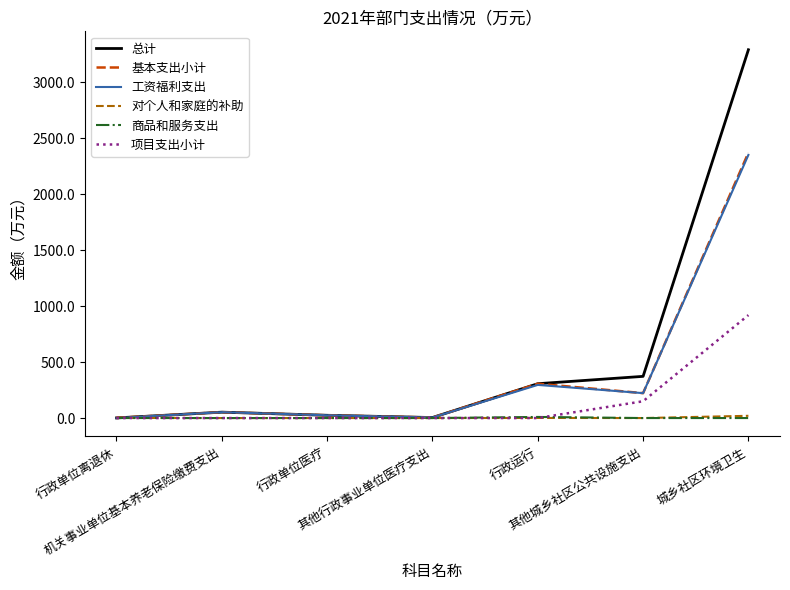

Which series has the largest range (max minus min)?

总计